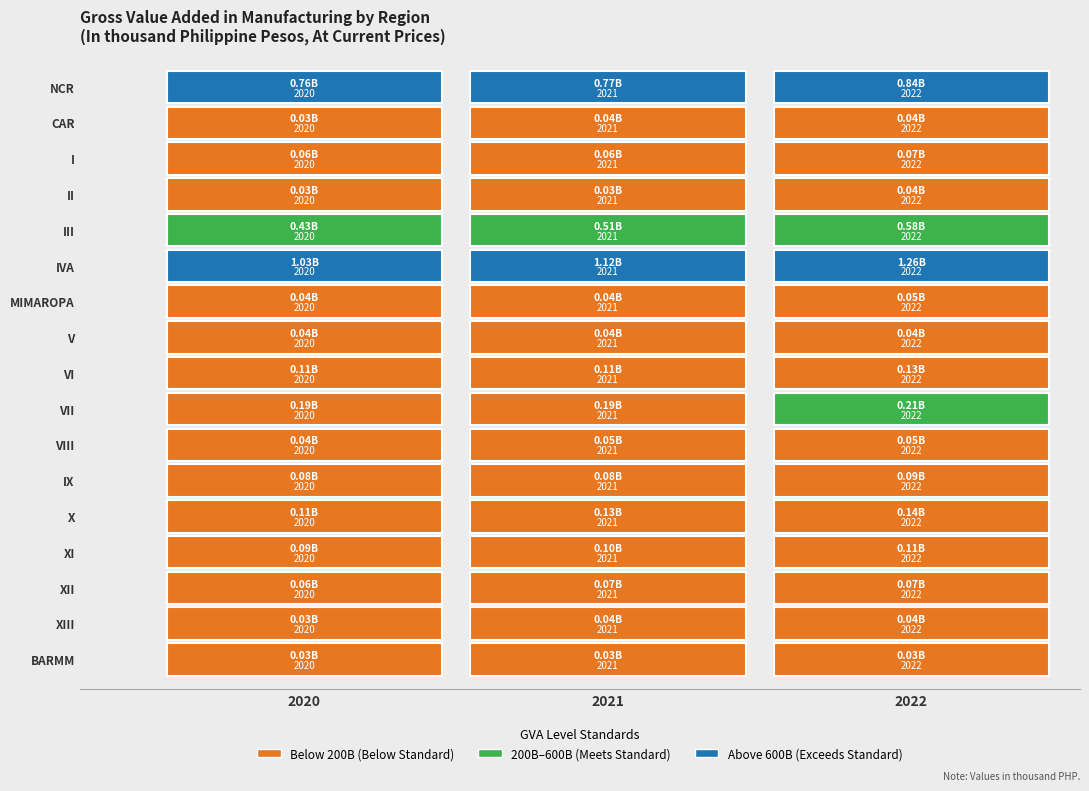

How many values in the 2020 series exceed 61194655?

9